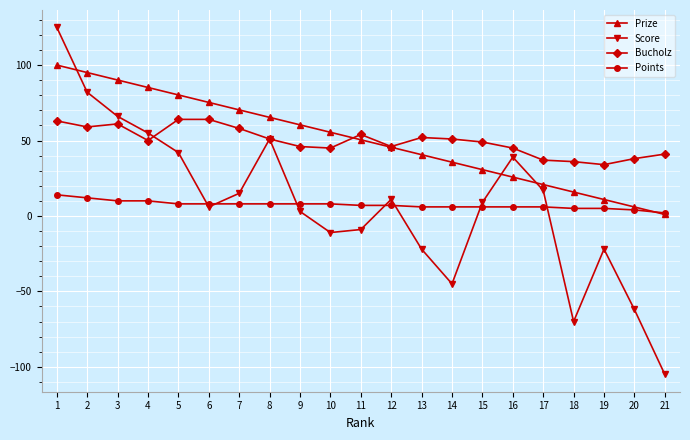

What is the lowest value of the Prize series?

1.0